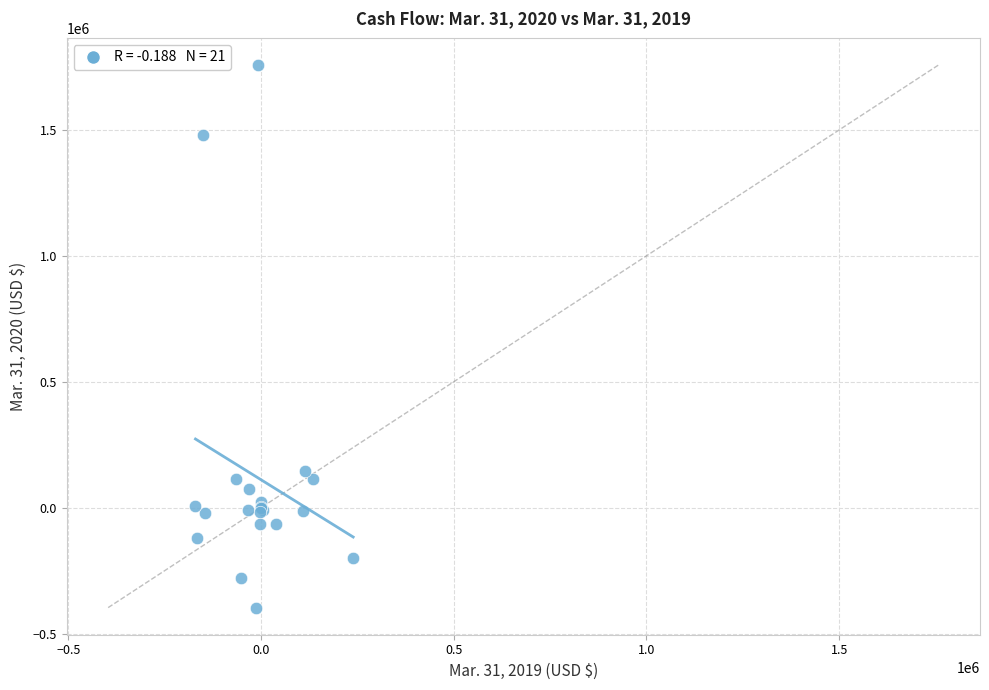

What Y value in the scatter plot is closest to 680667?

145797